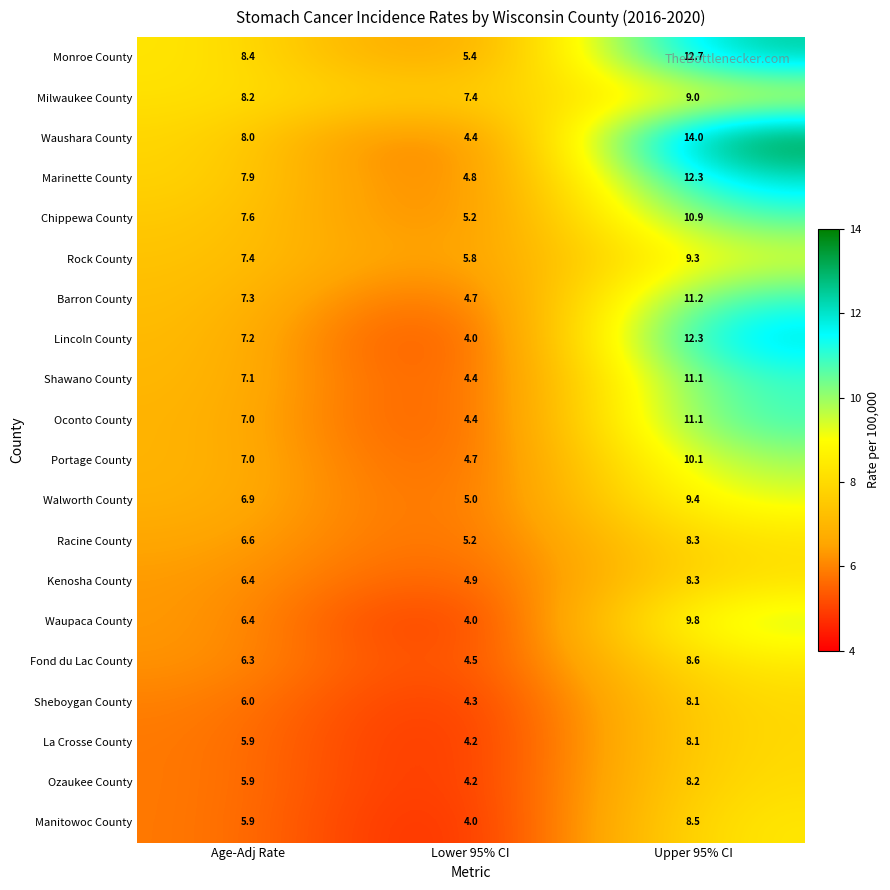

What is the minimum value shown in the chart?

4.0